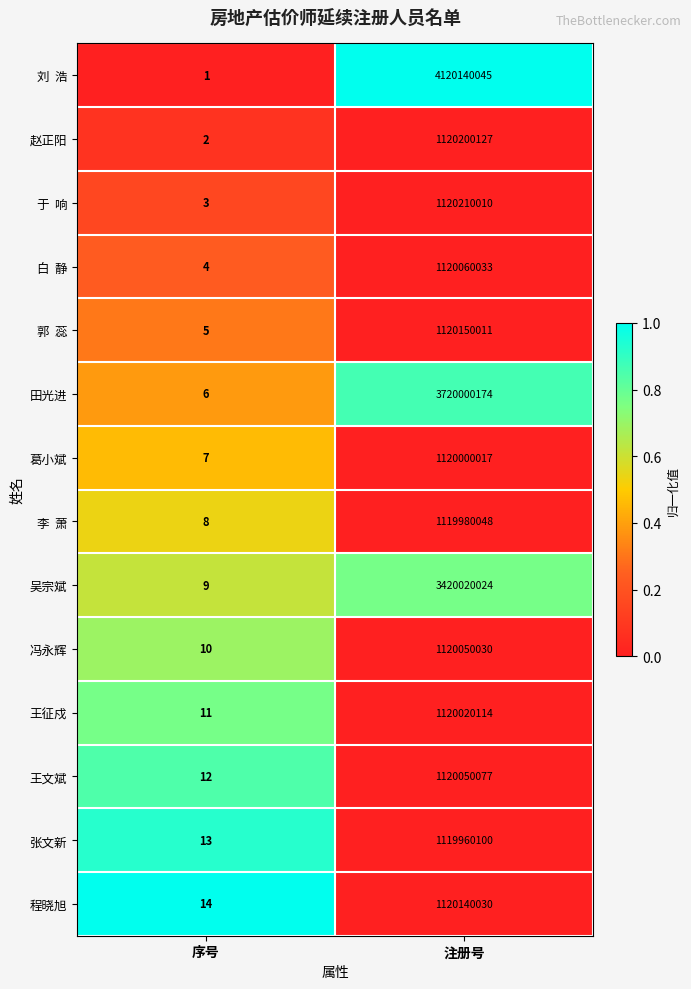

What is the approximate value of 程晓旭 at 注册号, to the nearest 10?

1120140030